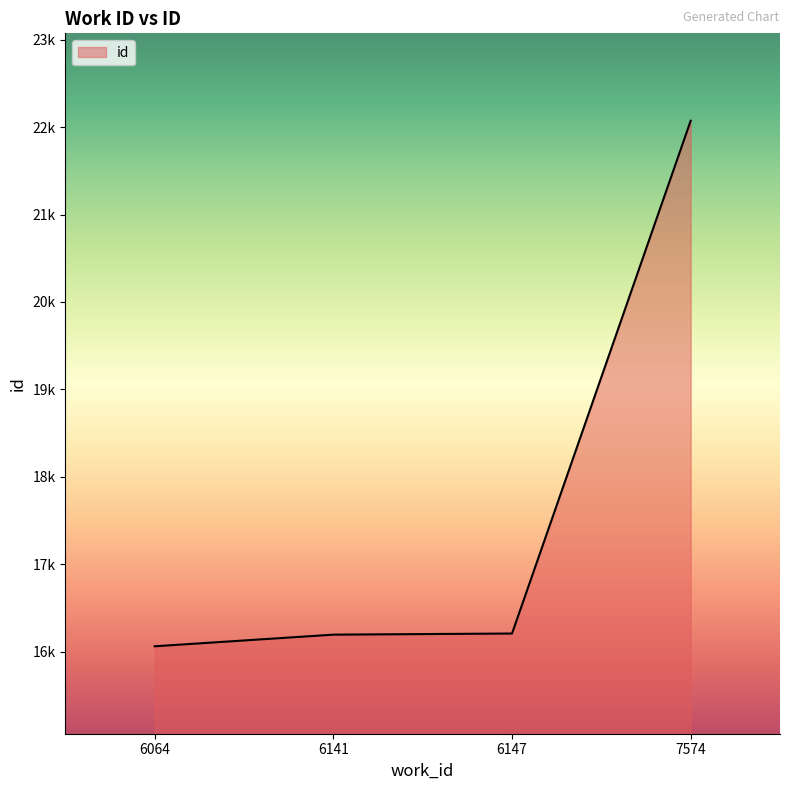

What is the ratio of the value at 6141 to the value at 6147?

1.0